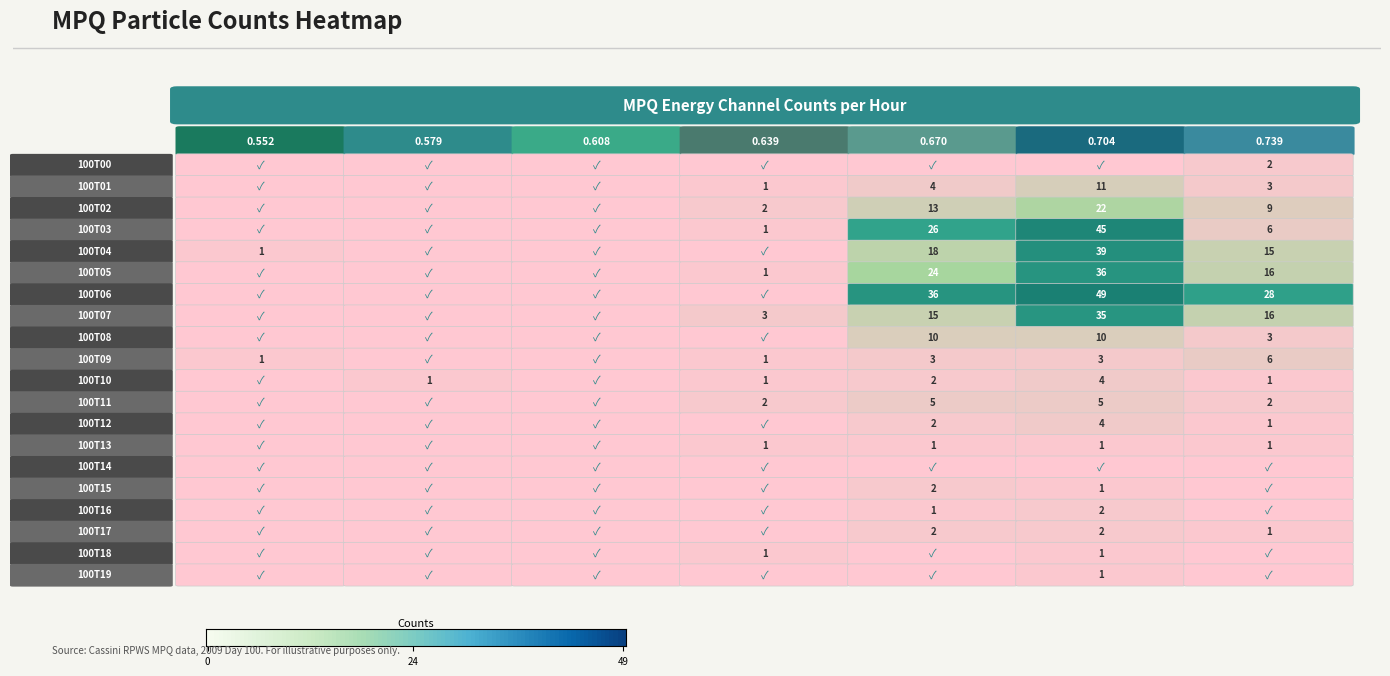

The MPQ_0.639 series shows 0 at 100T17. True or false?

True